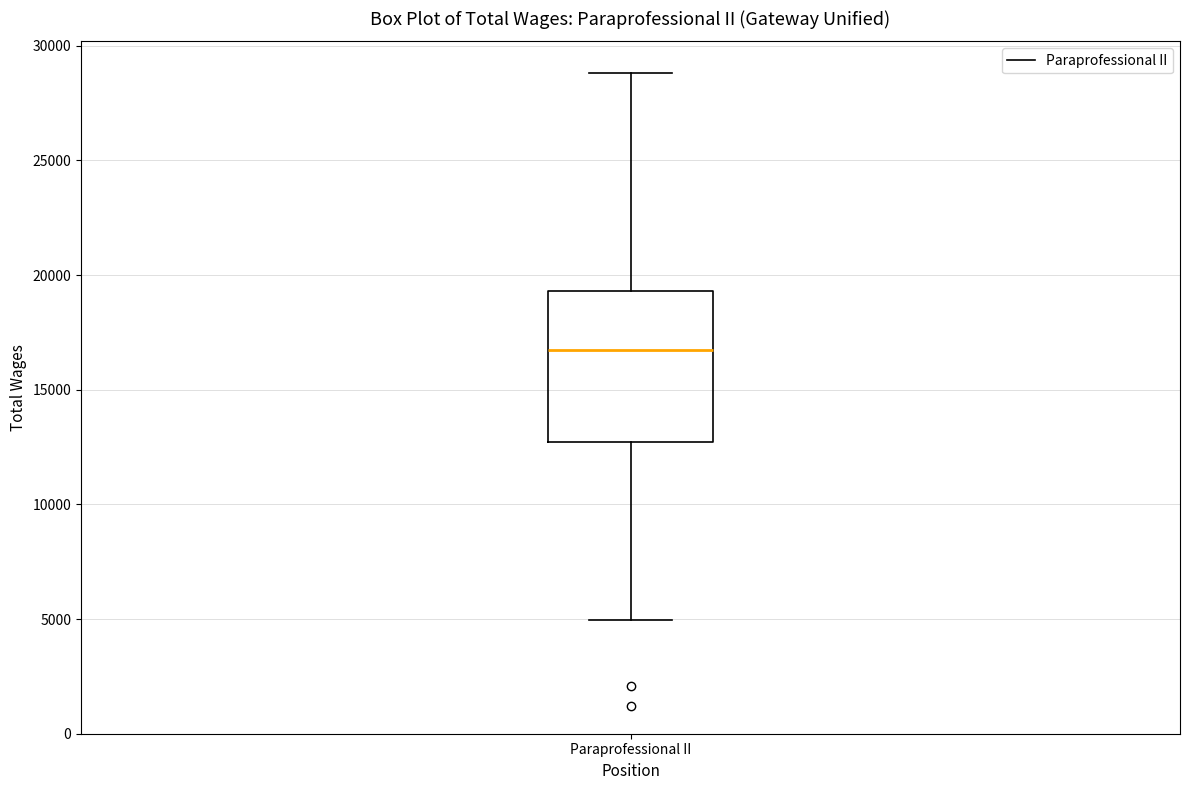

Transcribe this box plot: give where the median line is, the range the box spans, and where the two whiskers end, as read against the y-axis. The values are not printed on the chart, so give them approximately, as read against the axis.

median 16500, box 12500 to 19500, whiskers 5000 to 29000